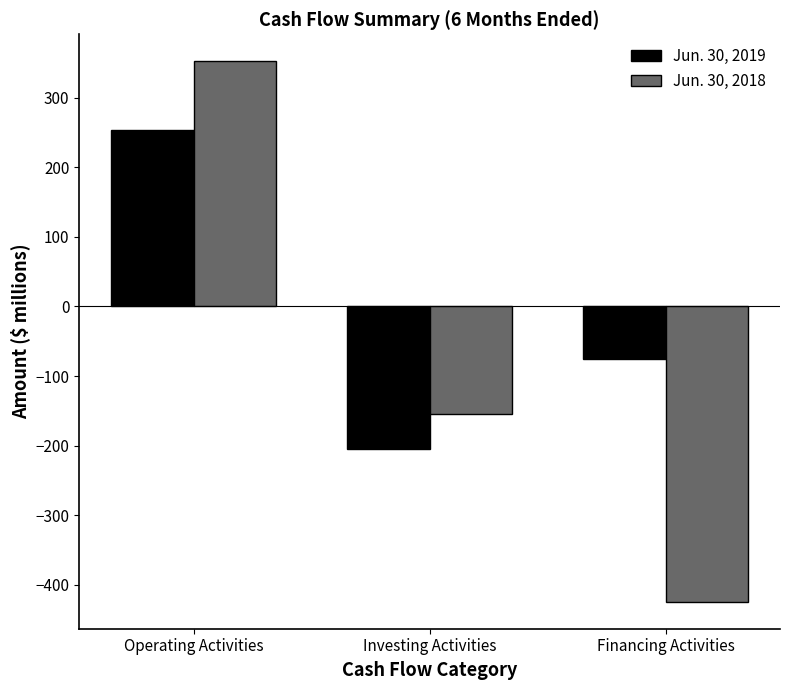

How many Jun. 30, 2018 values are between -424 and 352?

3